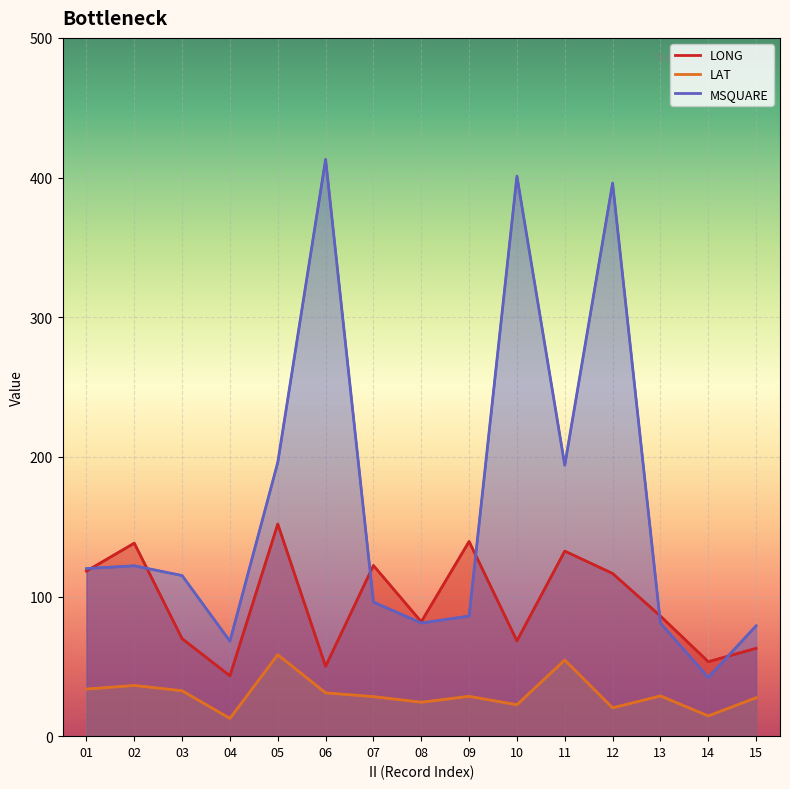

Reading left to right, list all the values displayed in this chart.

LONG: 118.2	138.2	69.8	43.2	151.9	50.0	122.2	81.9	139.4	68.2	132.5	116.5	86.0	53.3	62.9
LAT: 33.7	36.3	32.5	12.7	58.3	31.0	28.3	24.3	28.5	22.5	54.5	20.3	28.8	14.5	27.5
MSQUARE: 120.0	122.0	115.0	68.0	196.0	413.0	96.0	81.0	86.0	401.0	194.0	396.0	81.0	42.0	79.0